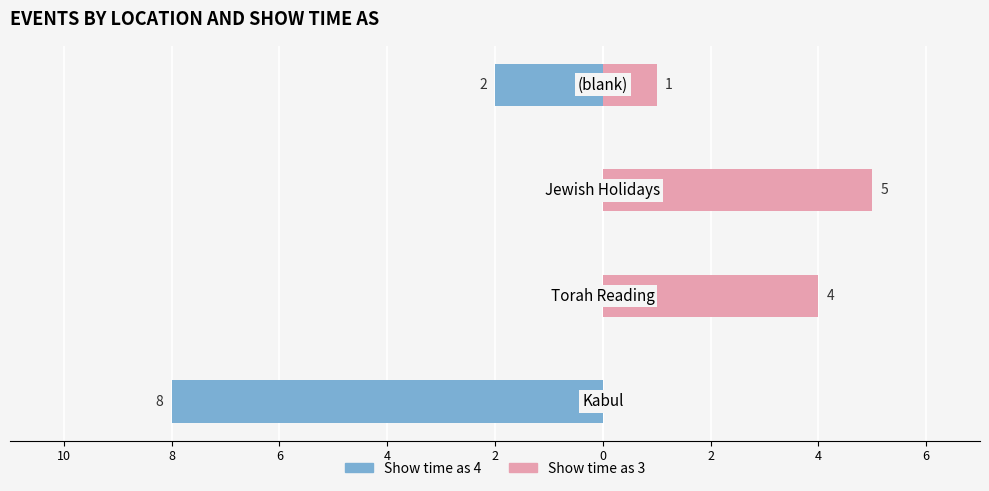

Reading right to left, transcribe all the data shown in this chart.

Show time as 4: -2	0	0	-8
Show time as 3: 1	5	4	0